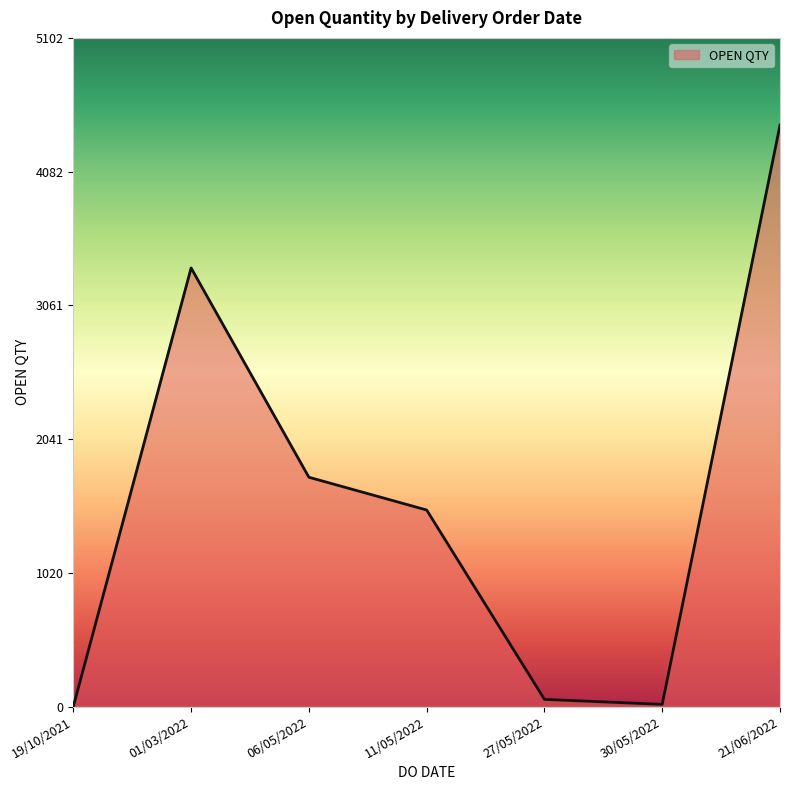

What is the minimum value shown in the chart?

1